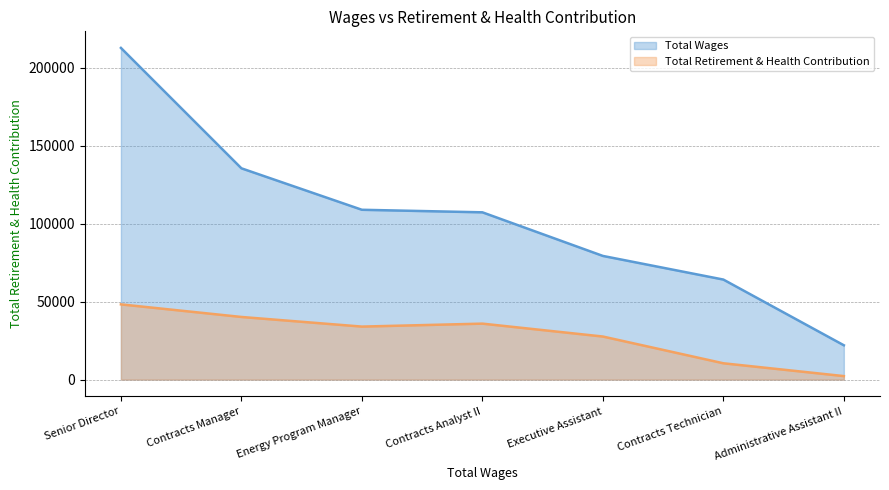

What is the average value of the Total Retirement & Health Contribution series?

28368